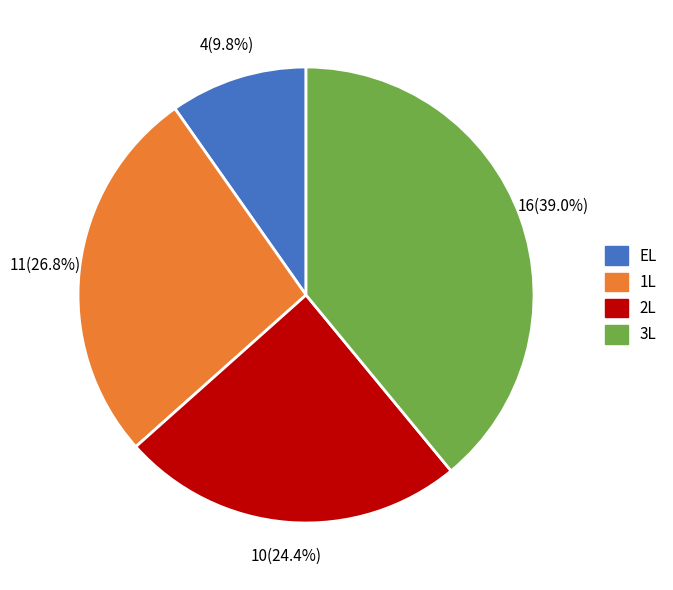

Which category has the smallest portion of the pie?

EL